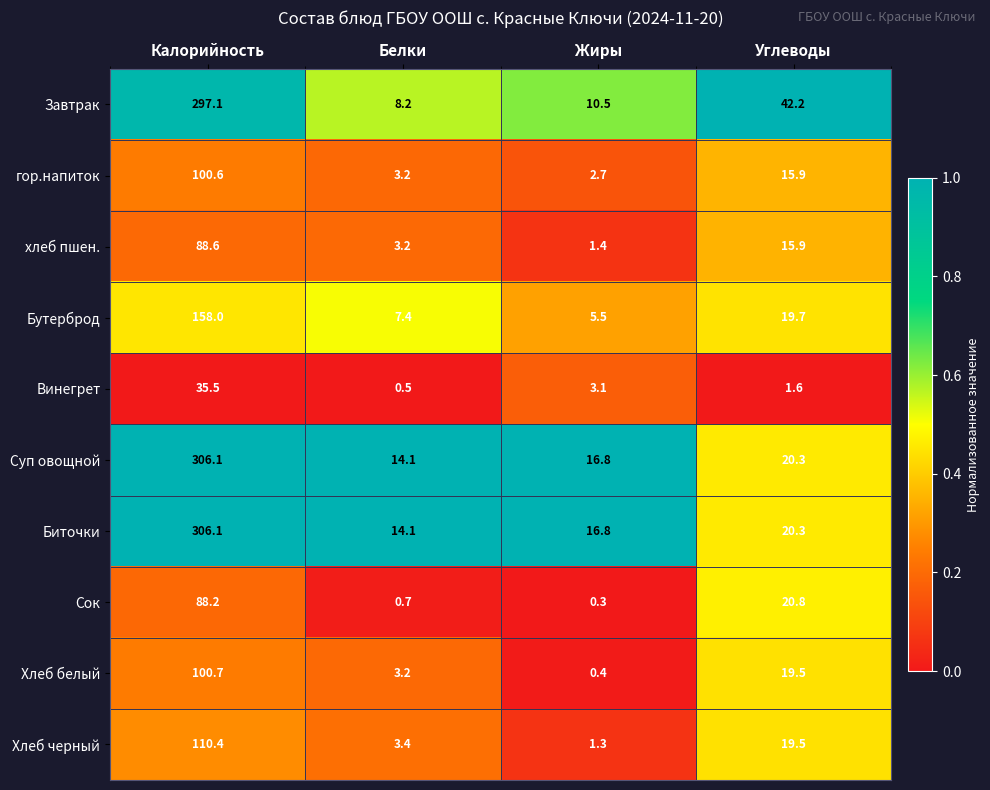

Rank the categories by Хлеб черный value from lowest to highest.

Жиры, Белки, Углеводы, Калорийность